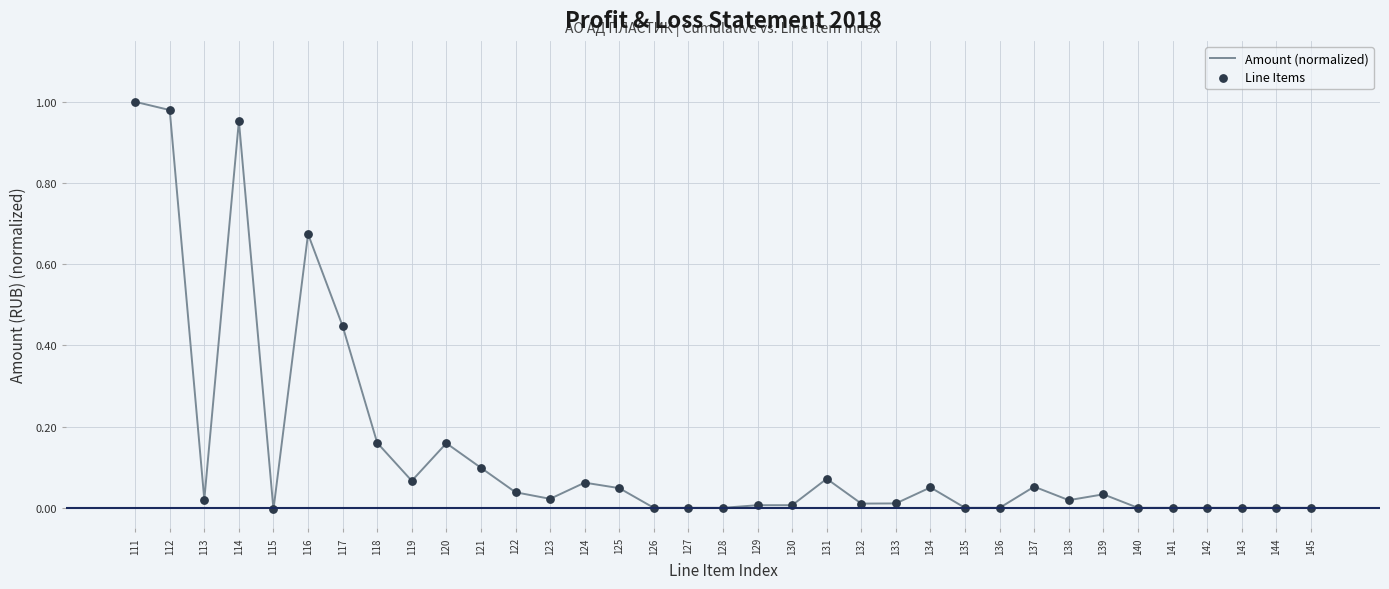

Is it true that the value at 122 is 0.1?

False